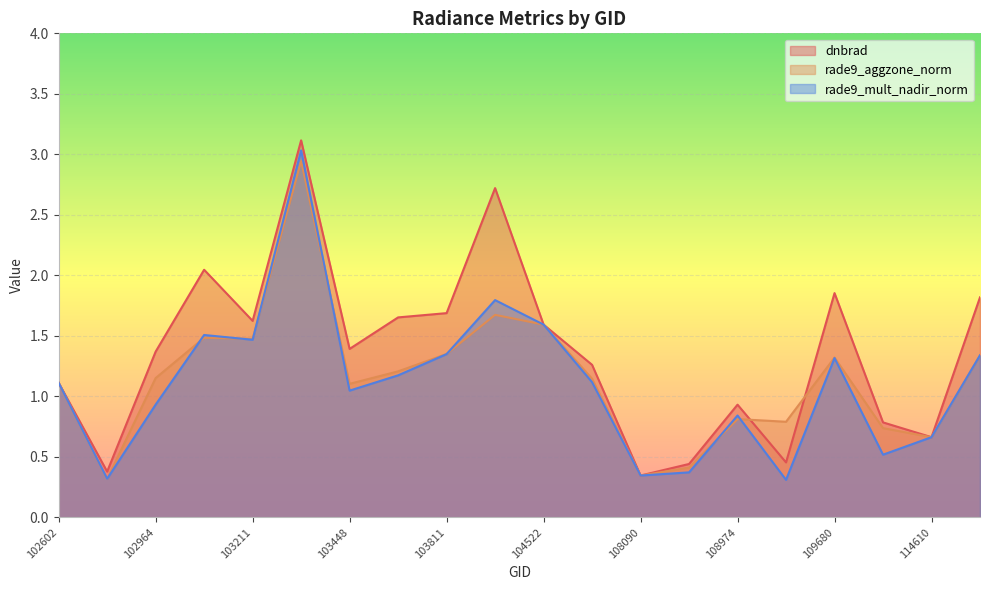

Between 109495 and 110560, which series saw the biggest shift?

dnbrad